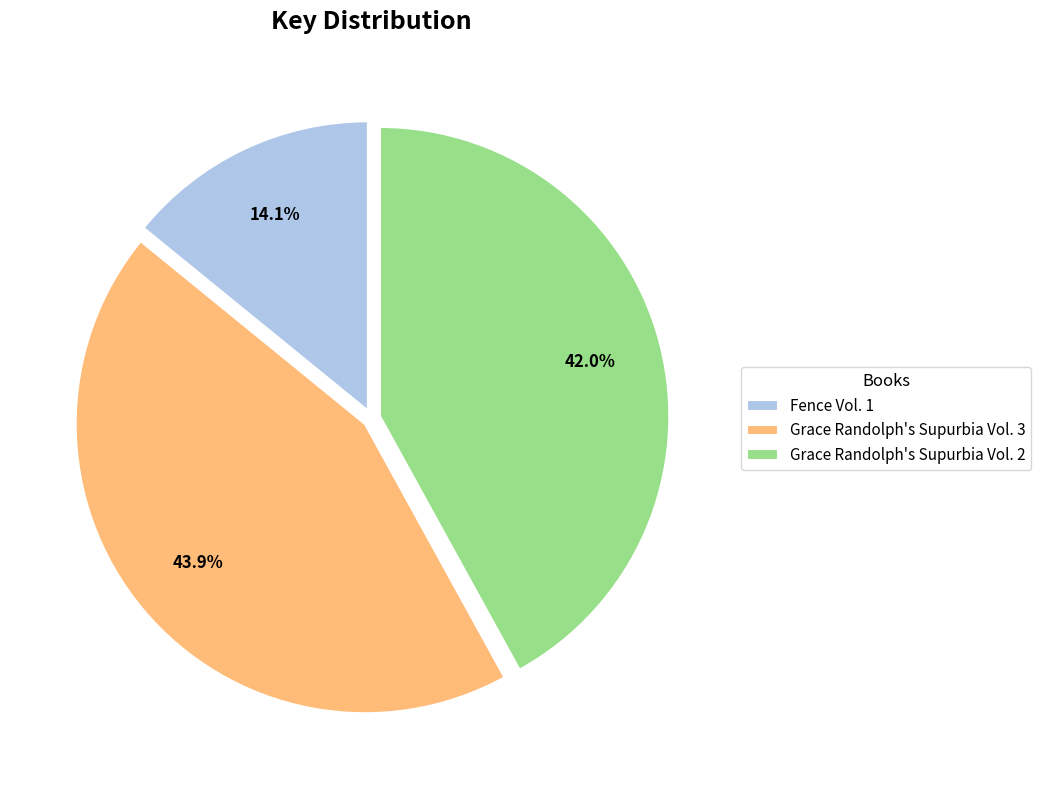

Which slice is the smallest?

Fence Vol. 1